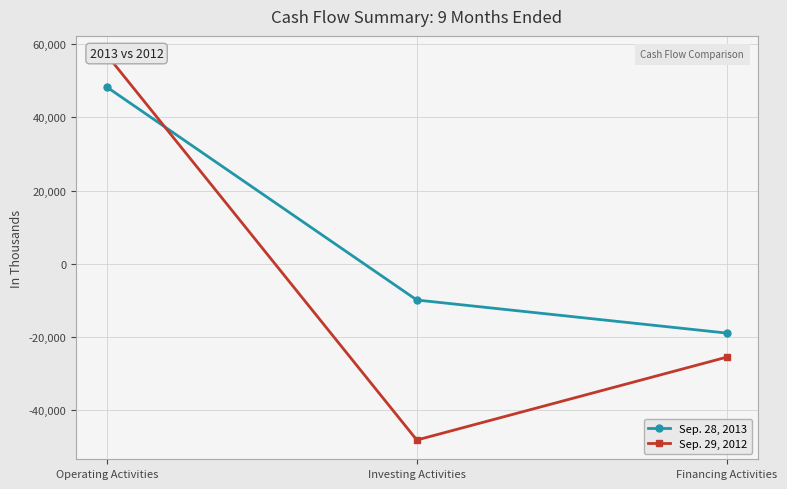

Which has a higher value, Operating Activities or Investing Activities?

Operating Activities